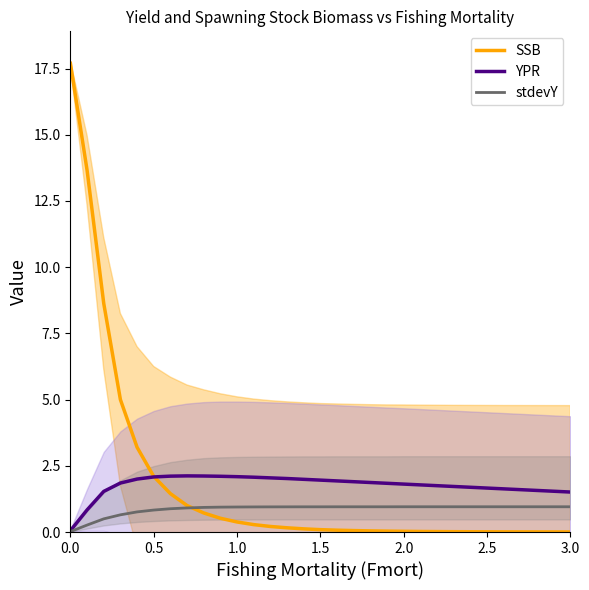

What is the difference between the highest and lowest values at 2.0?

1.8